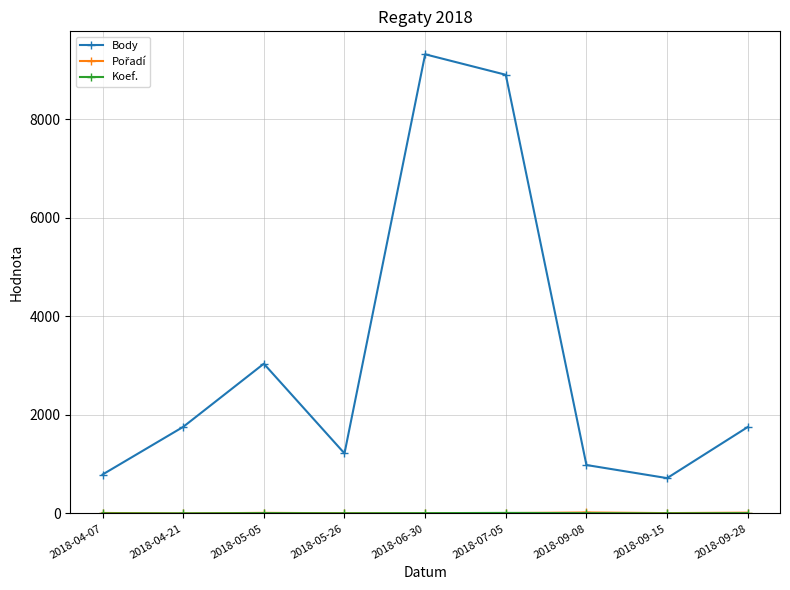

Where is the first local minimum for Body?

2018-05-26